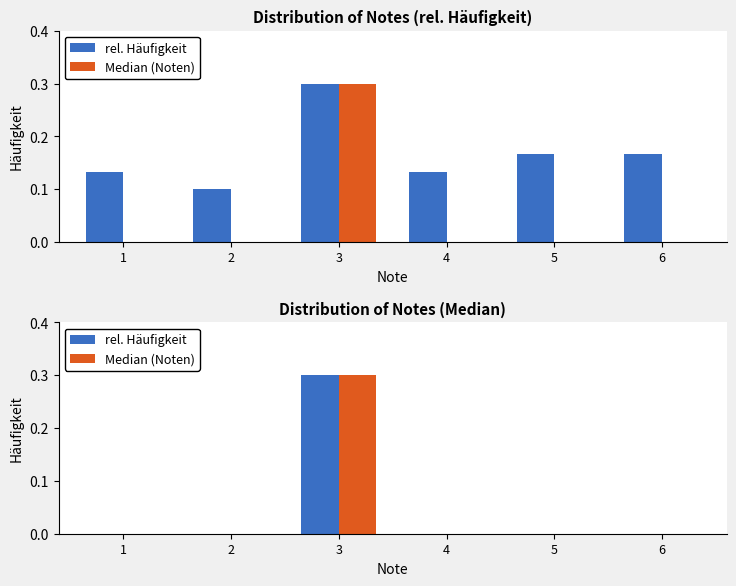

Which series has the widest spread of values?

rel. Häufigkeit